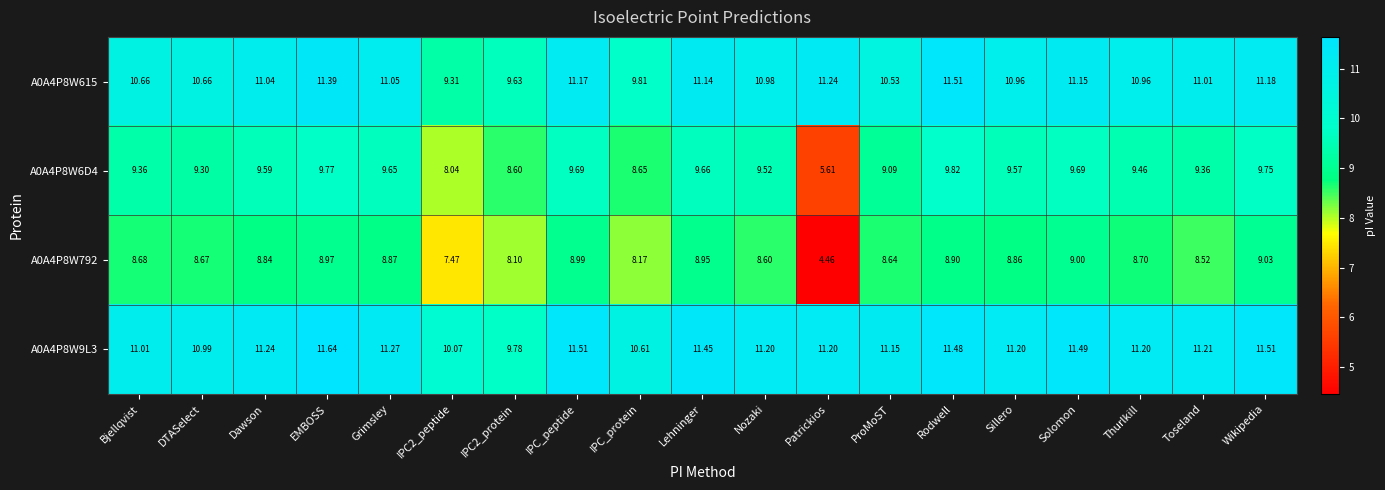

Which series has the largest total across all categories?

A0A4P8W9L3